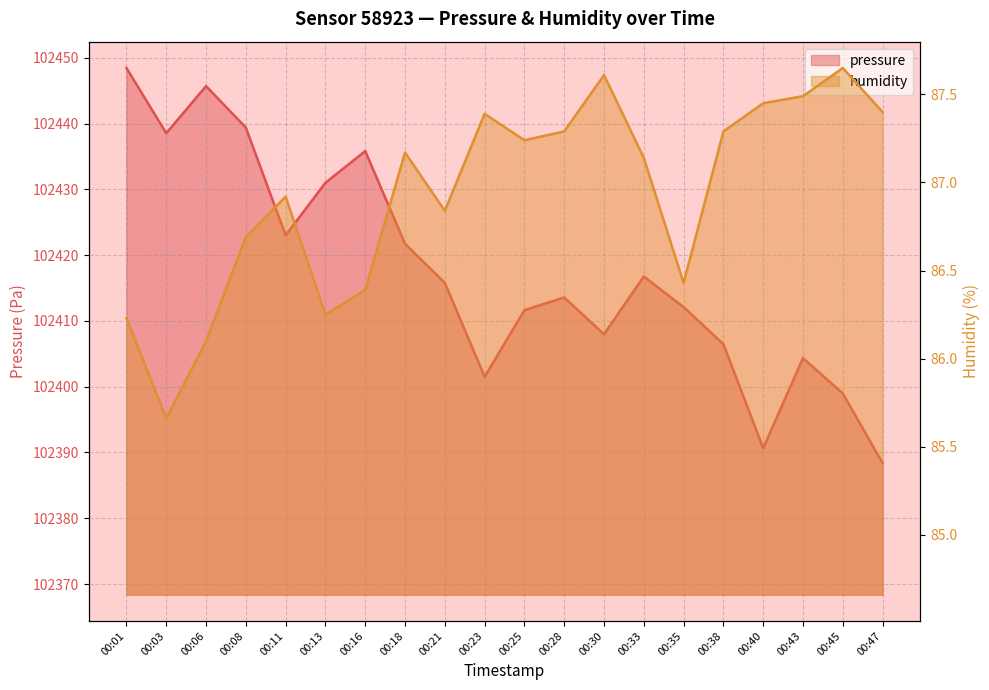

Rank the series at 00:47 from lowest to highest value.

humidity, pressure